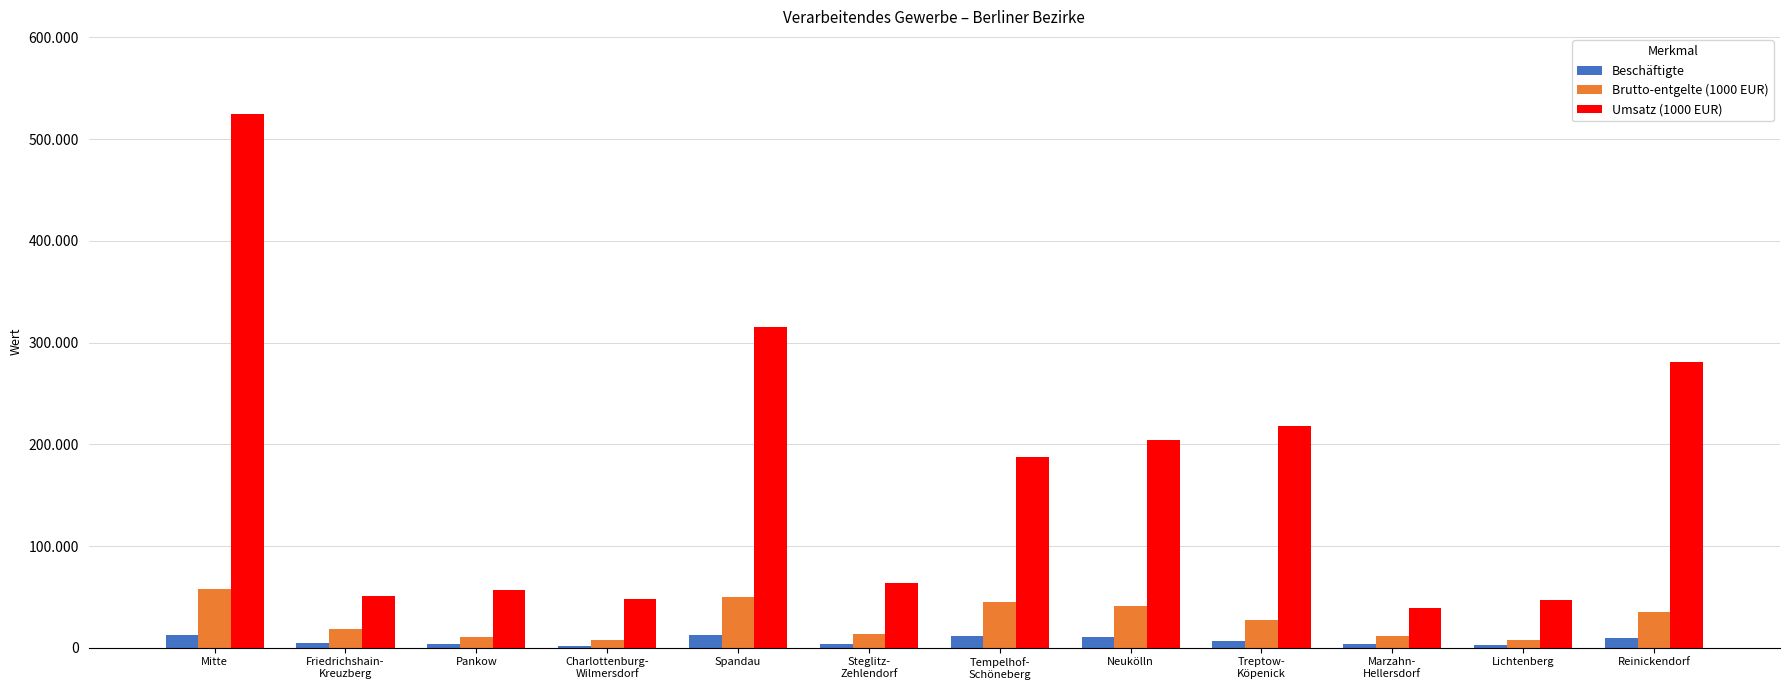

What are all the series names shown in the legend?

Beschäftigte, Brutto-entgelte (1000 EUR), Umsatz (1000 EUR)